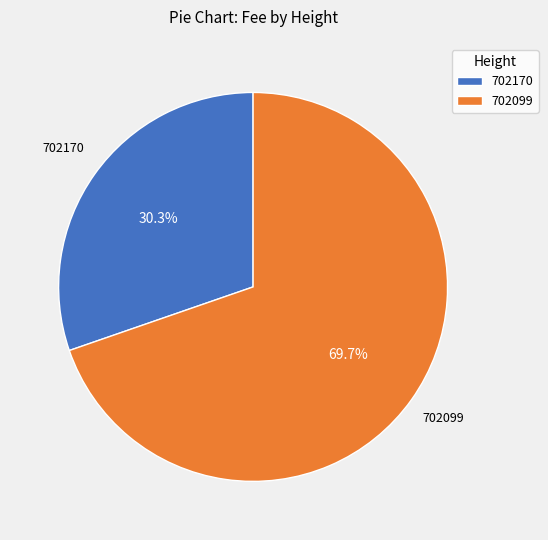

To the nearest percent, what is the combined percentage of 702099 and 702170?

100%